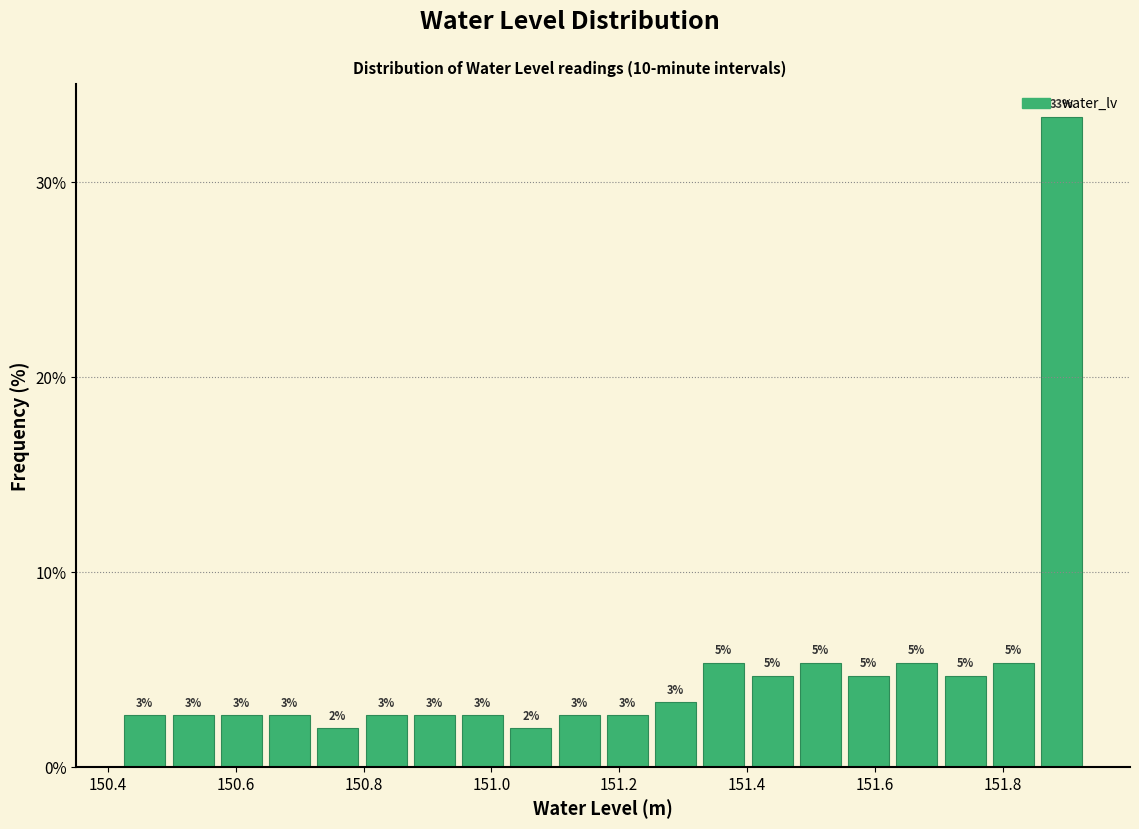

Read against the x-axis, roughly where is the centre of the tallest bar?

151.90